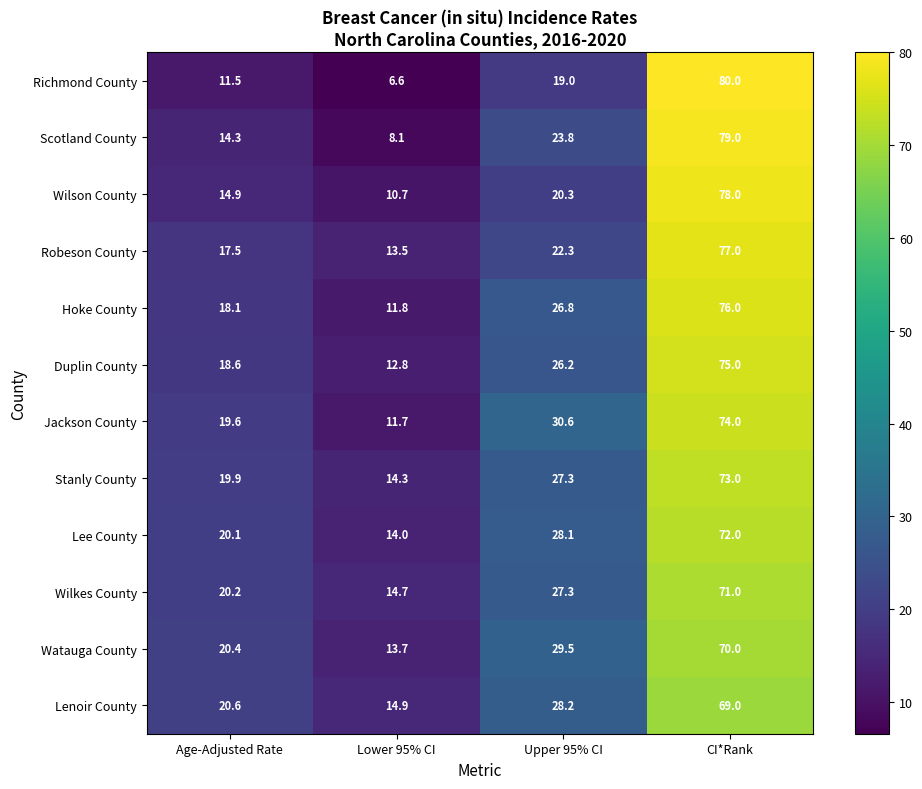

Where is Wilson County nearest to the value 44?

Upper 95% CI